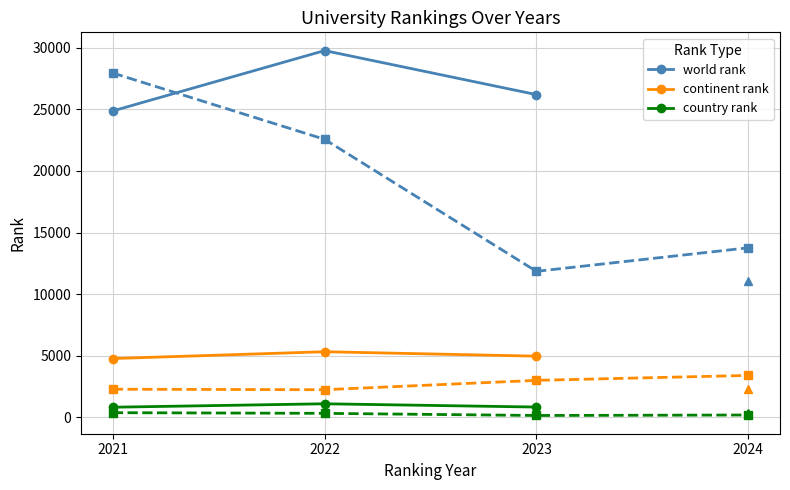

What is the sum of all continent rank values?

15028